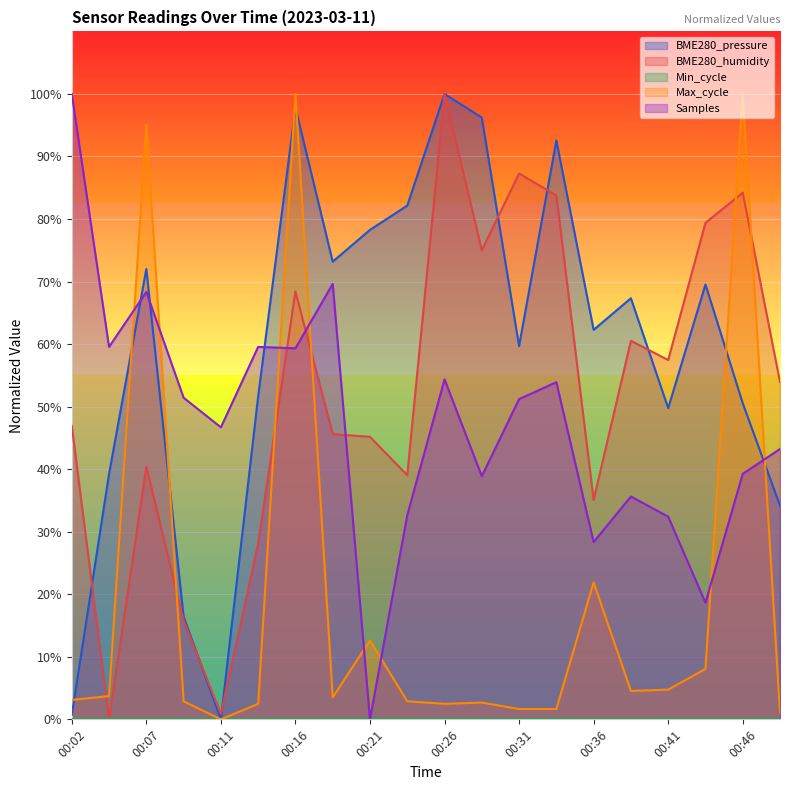

Which series has the largest total across all categories?

BME280_pressure